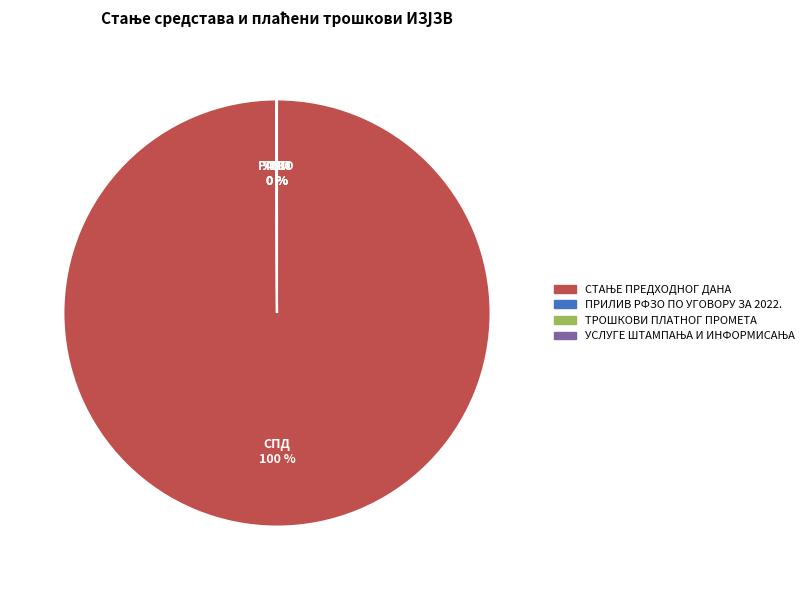

To the nearest percent, what is the difference between the largest and smallest slice percentages?

100%